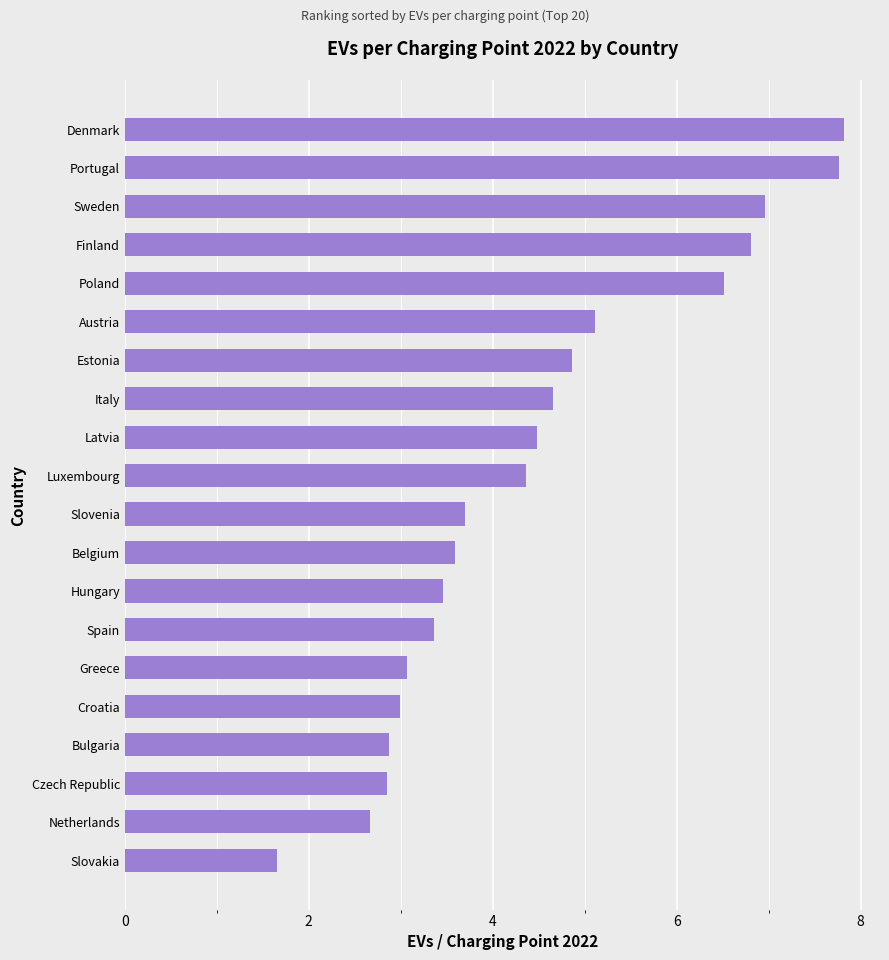

Which has a higher value, Poland or Czech Republic?

Poland